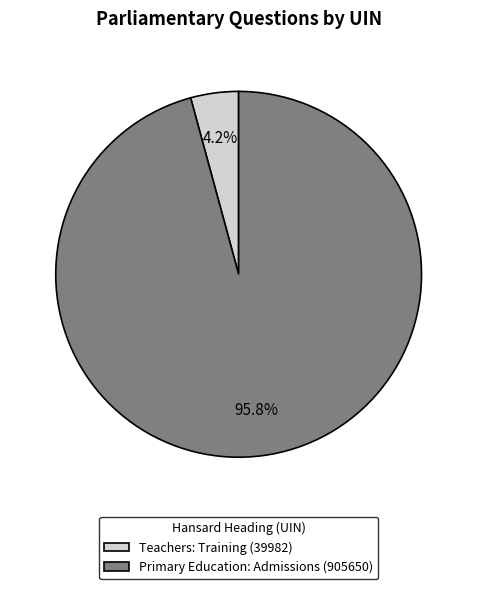

What percentage do Primary Education: Admissions (905650) and Teachers: Training (39982) together represent?

100.0%